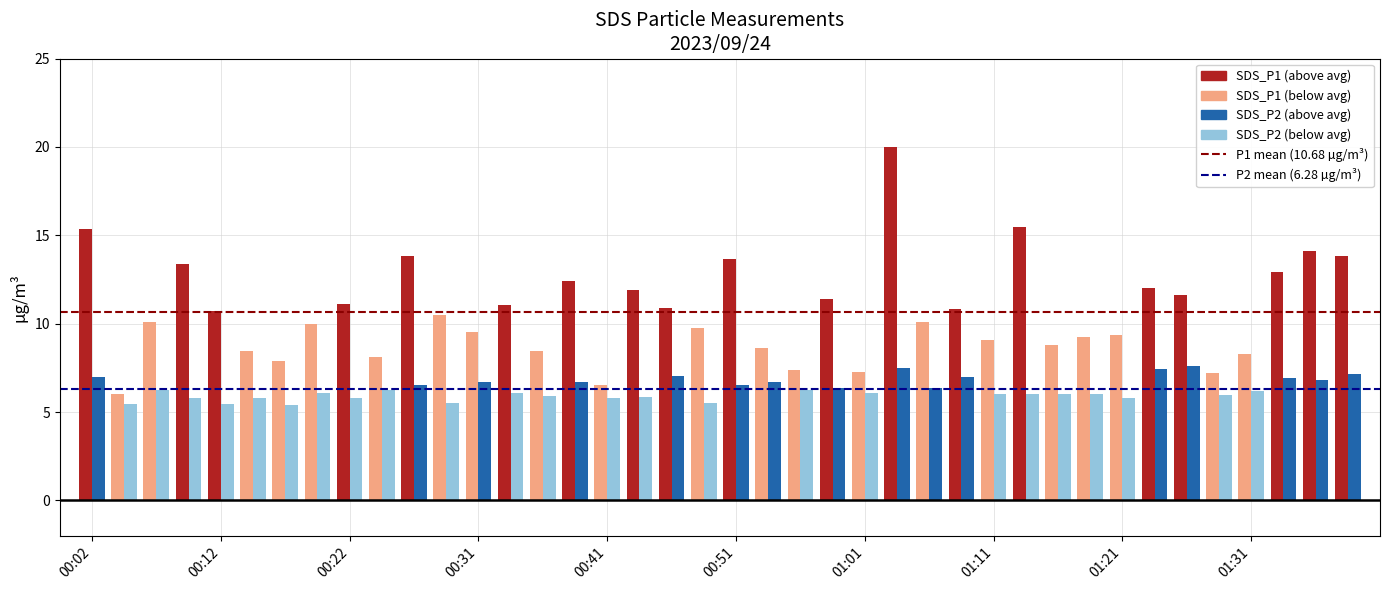

What is the smallest value displayed?

5.4